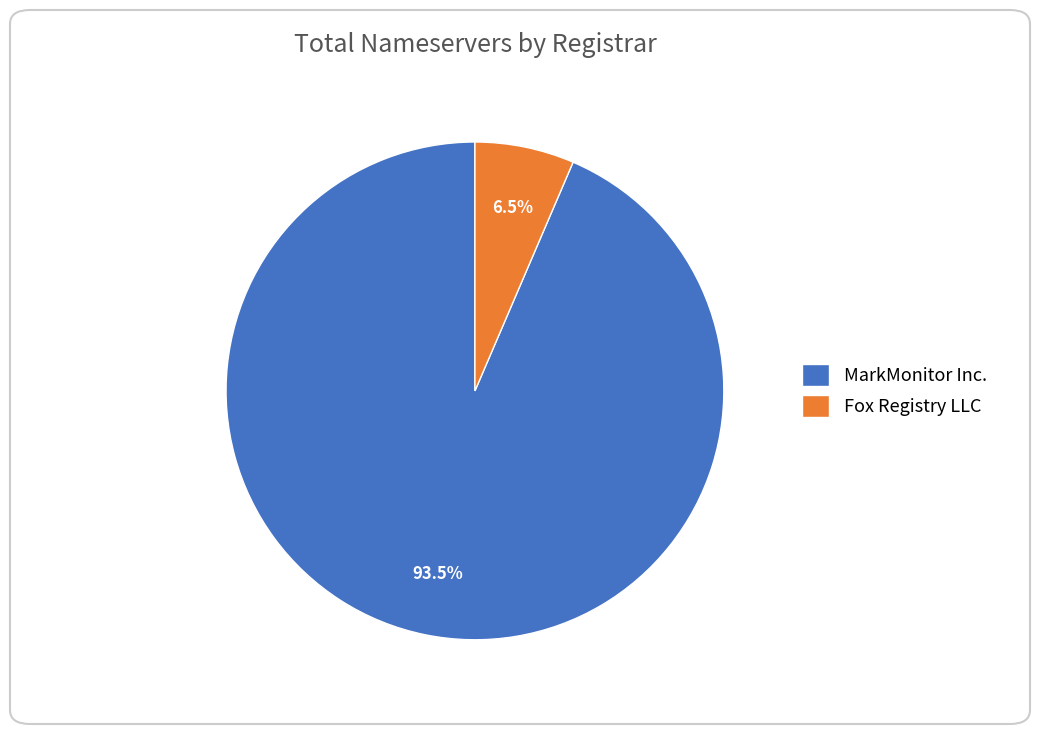

Is the sum of MarkMonitor Inc. and Fox Registry LLC greater than half?

Yes